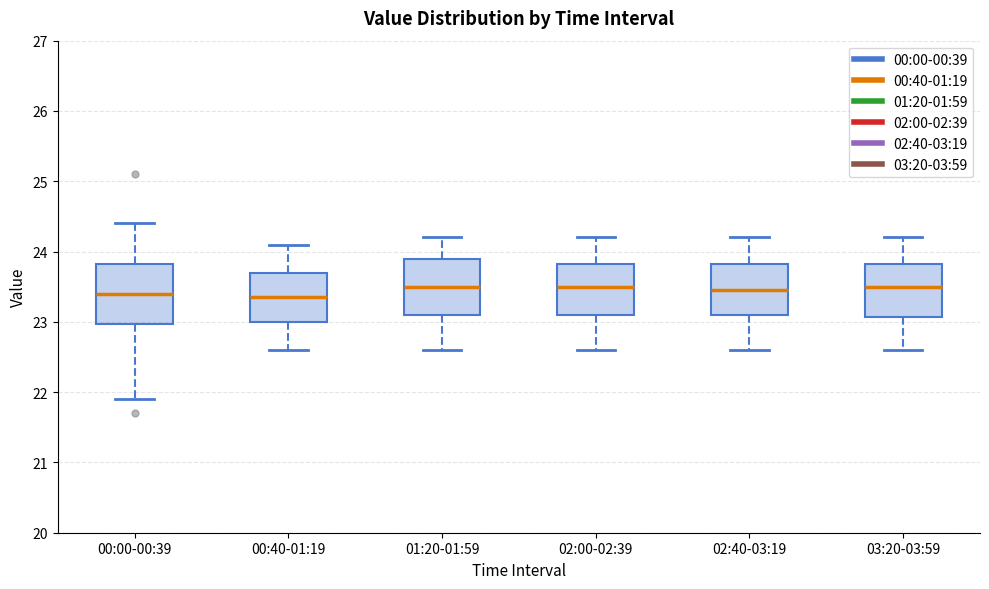

Where is the lower edge of the box for 00:40-01:19 on the y-axis? The values are not printed on the chart, so give them approximately, as read against the axis.

23.0